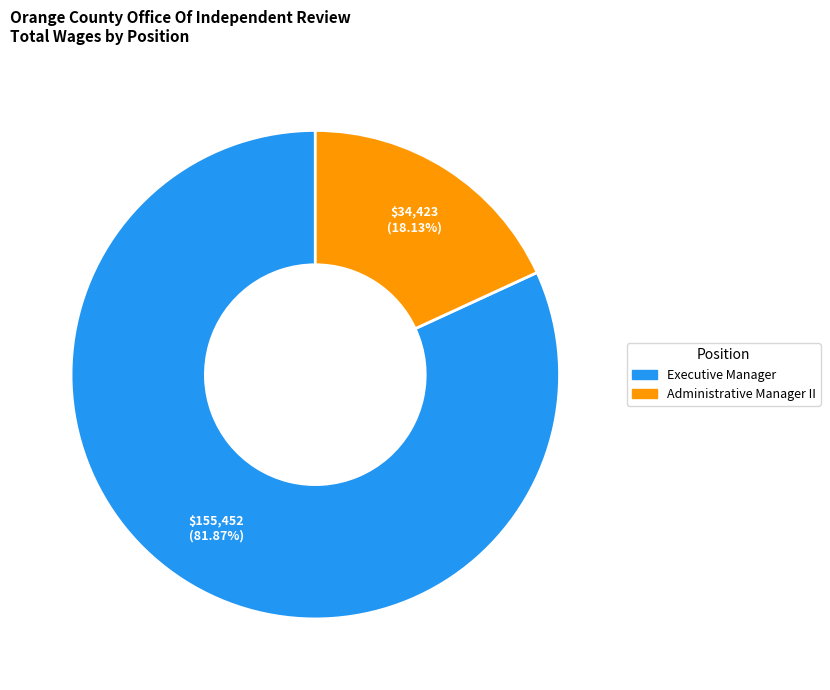

Which category has the biggest portion of the pie?

Executive Manager